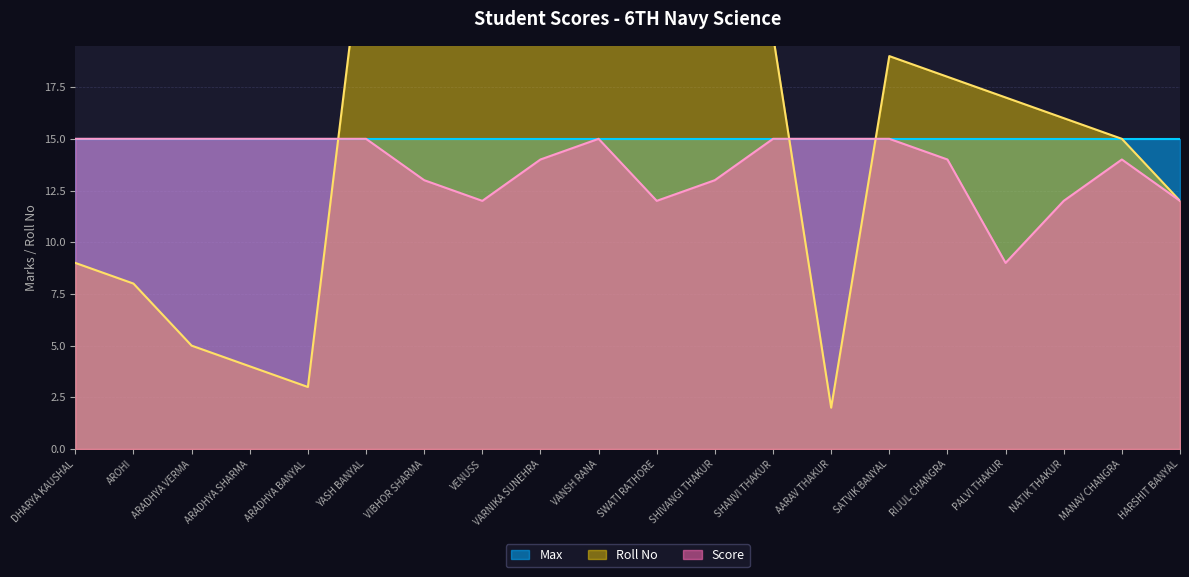

True or false: Score has a value of 3 at PALVI THAKUR.

False